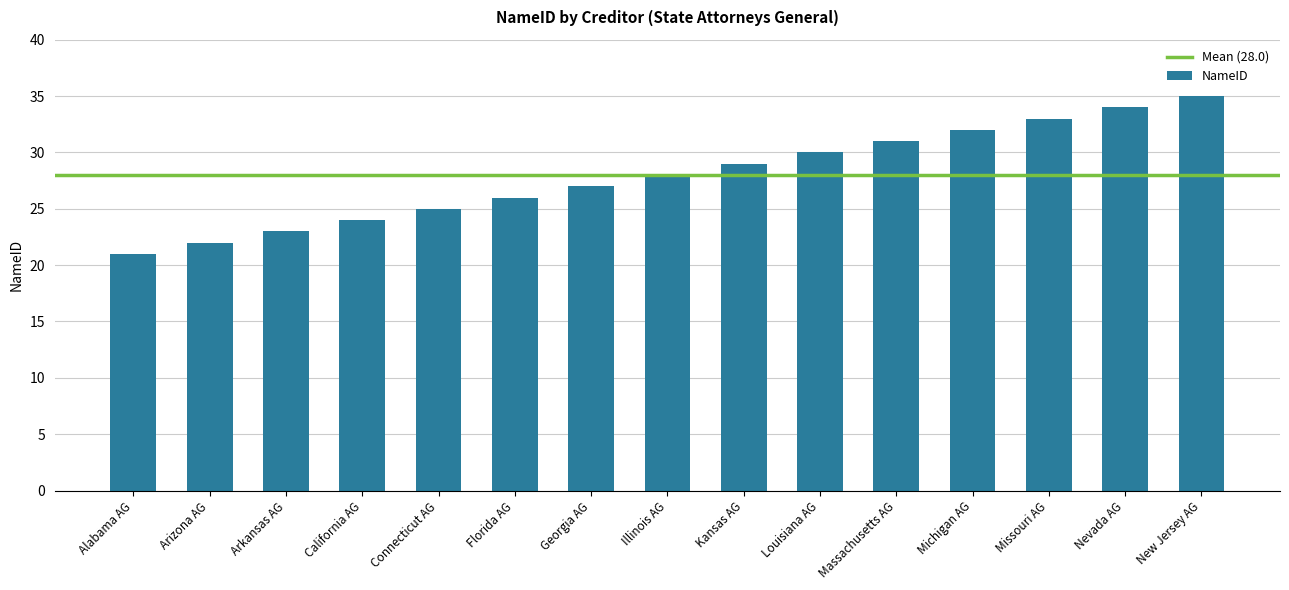

What is the difference between the second highest and second lowest values?

12